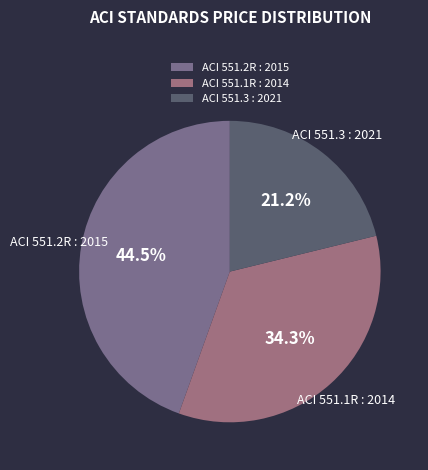

Count the number of slices in the pie.

3